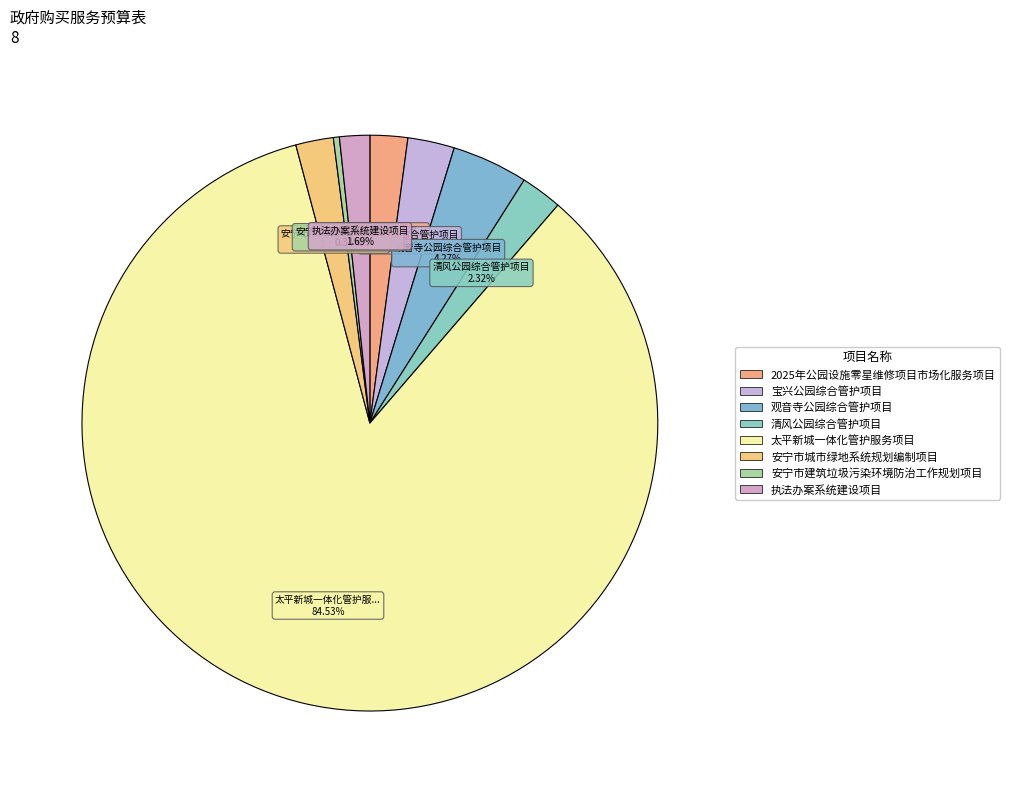

To the nearest percent, what percentage of the pie is 2025年公园设施零星维修项目市场化服务项目?

2%